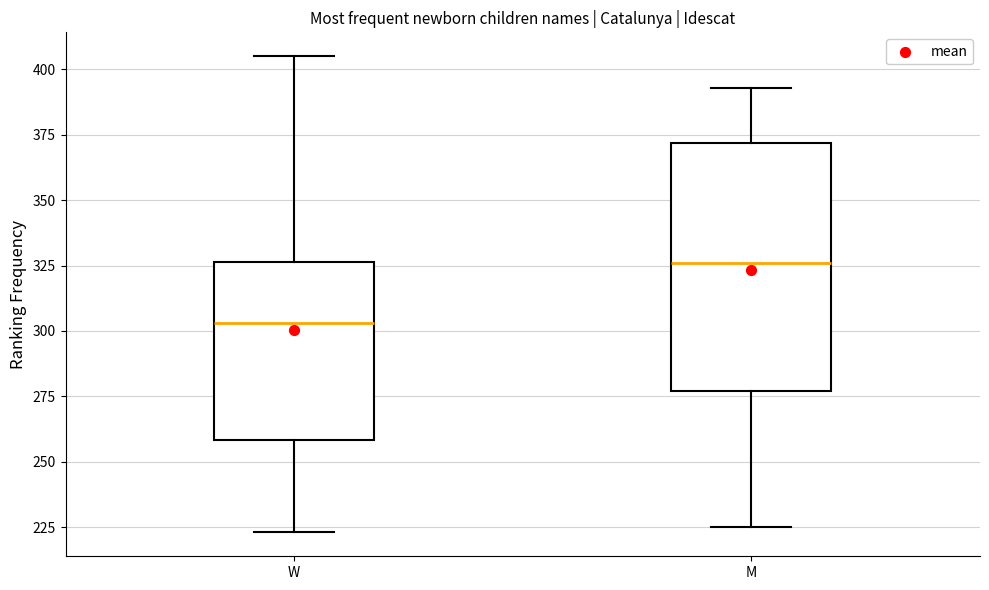

Which box has the lowest median line?

W